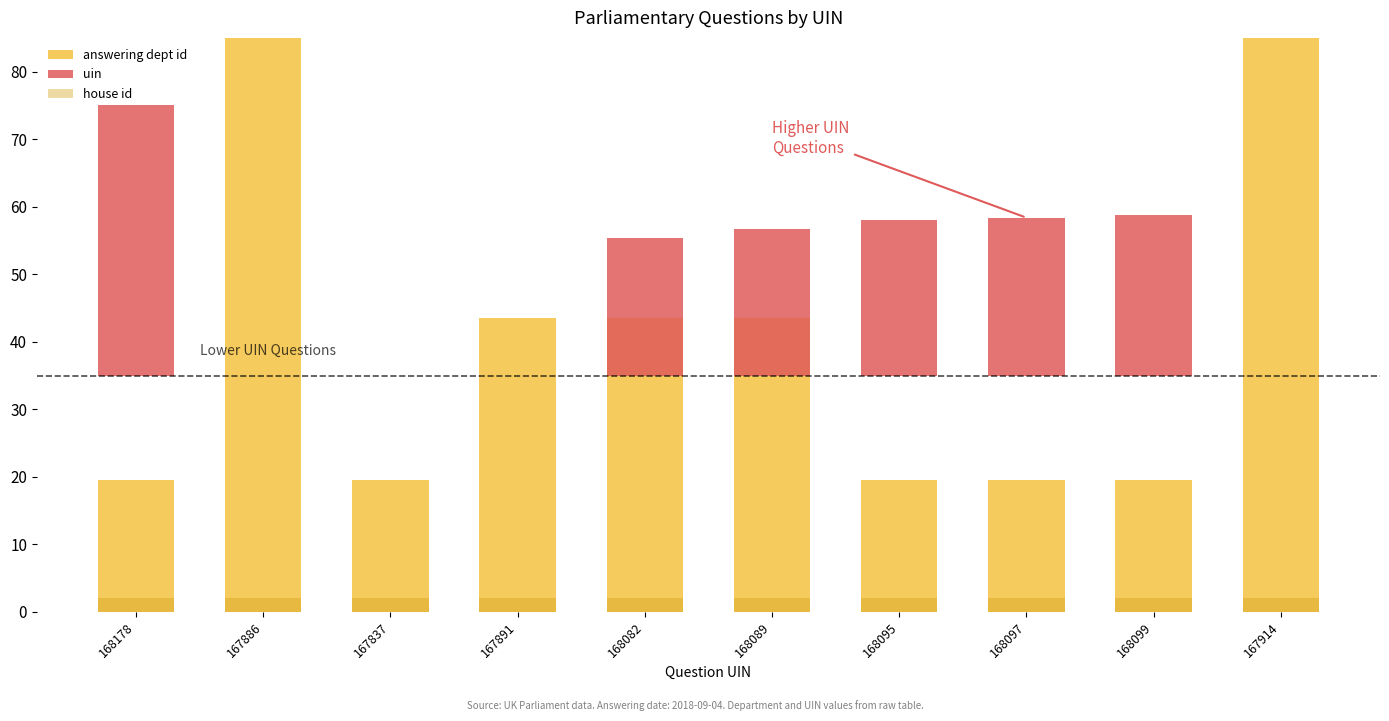

List the series in order of their overall mean, highest first.

answering dept id, uin, house id